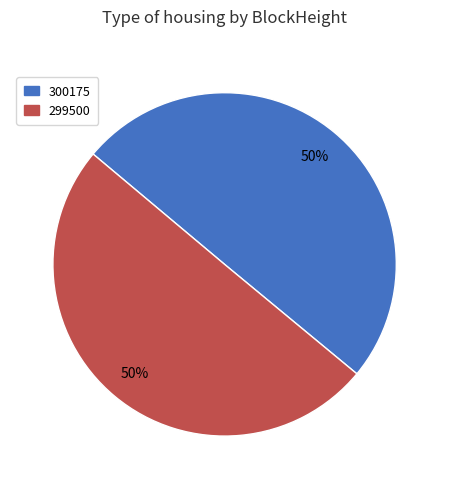

How many segments does this pie chart have?

2